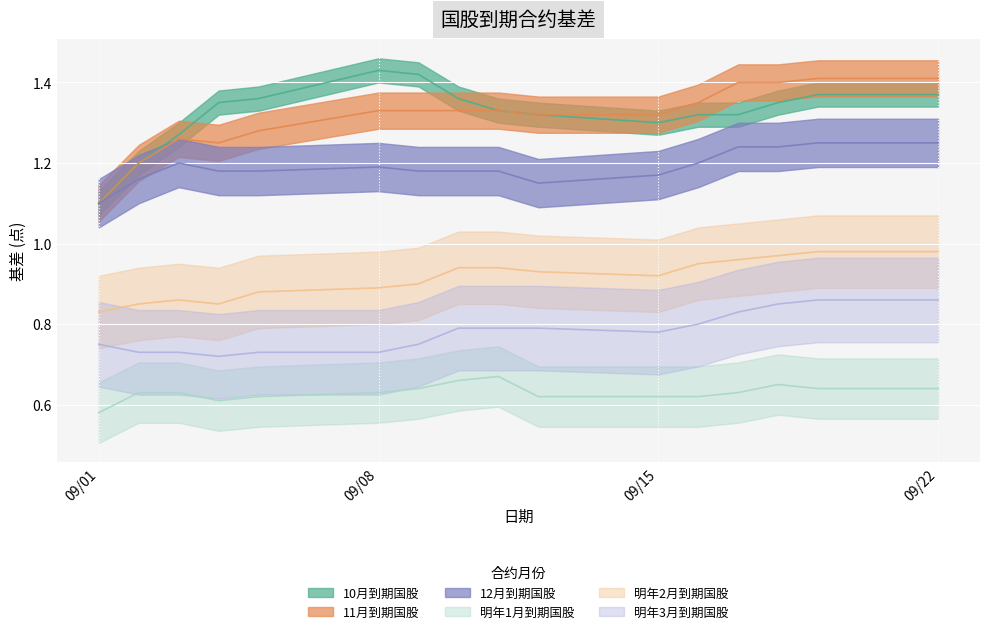

What is the value of the 12月到期国股 point at the 16th from the left?

1.2